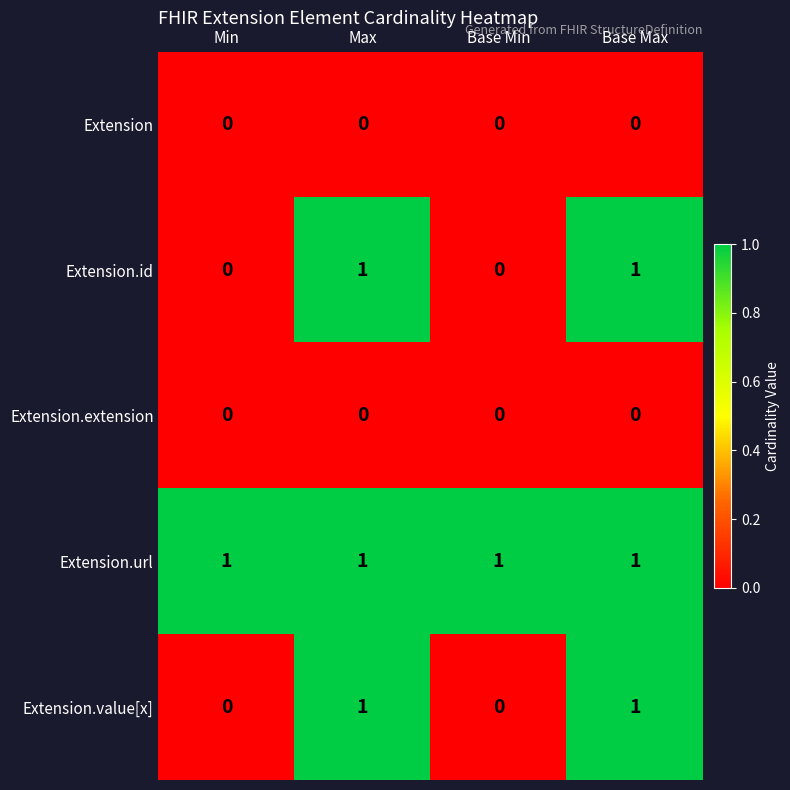

At how many categories does at least one series exceed 0?

4